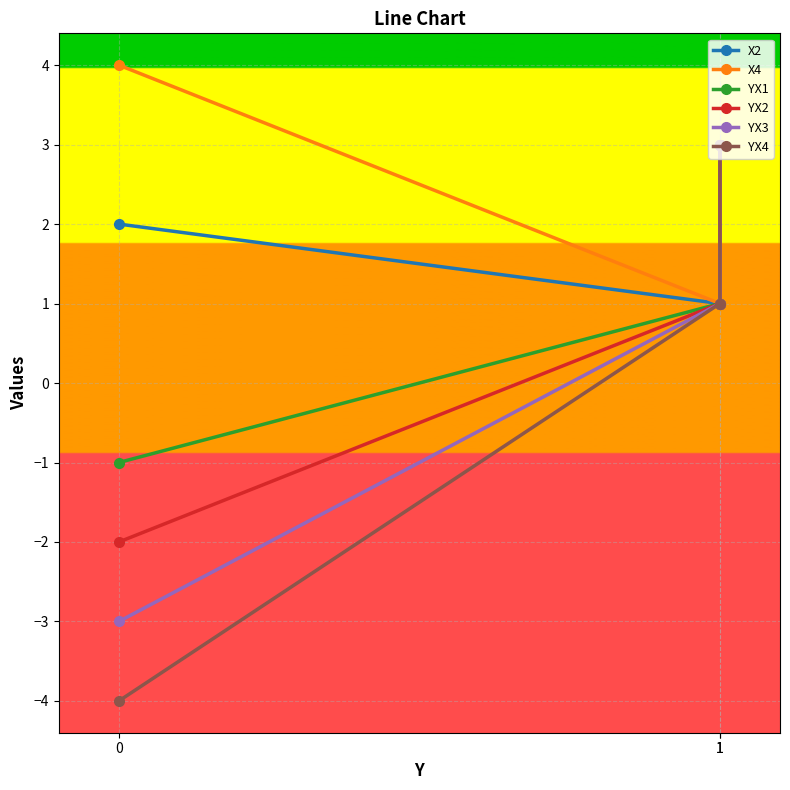

What is the value of the YX2 point at the 1st from the left?

-2